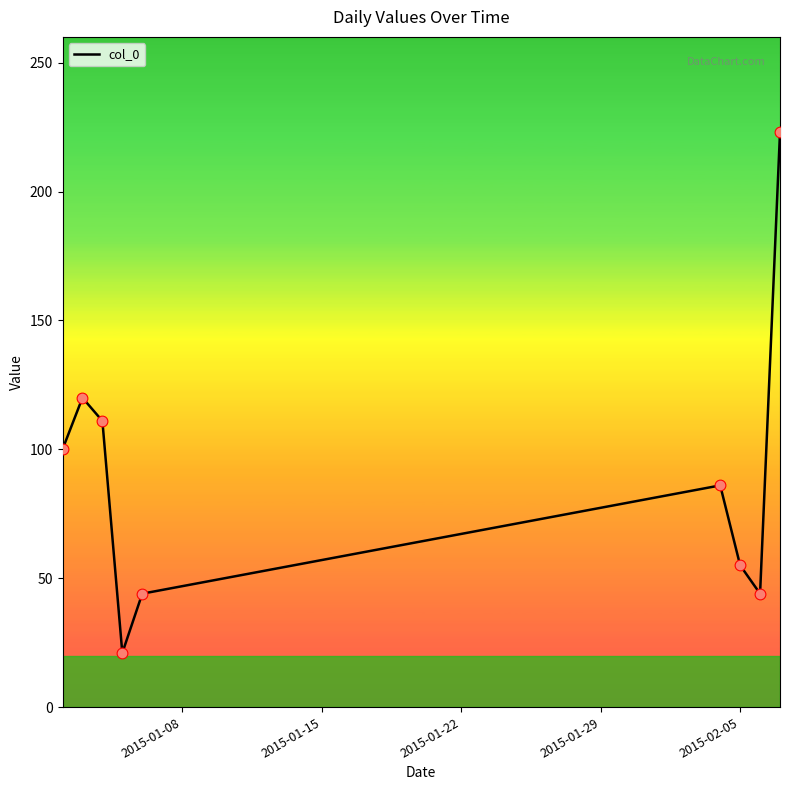

What is the minimum value shown in the chart?

21